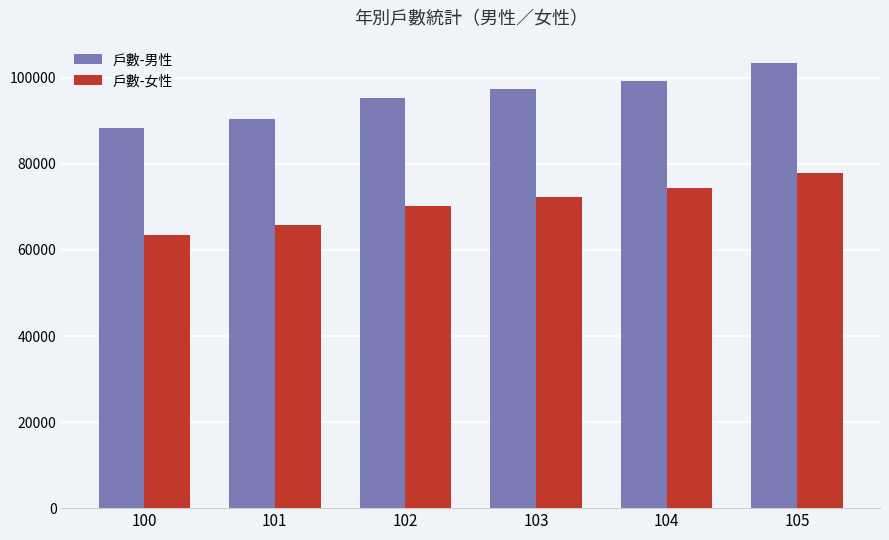

Reading right to left, list all the values displayed in this chart.

戶數-男性: 105=103470	104=99228	103=97316	102=95216	101=90532	100=88252
戶數-女性: 105=77949	104=74423	103=72357	102=70149	101=65809	100=63531